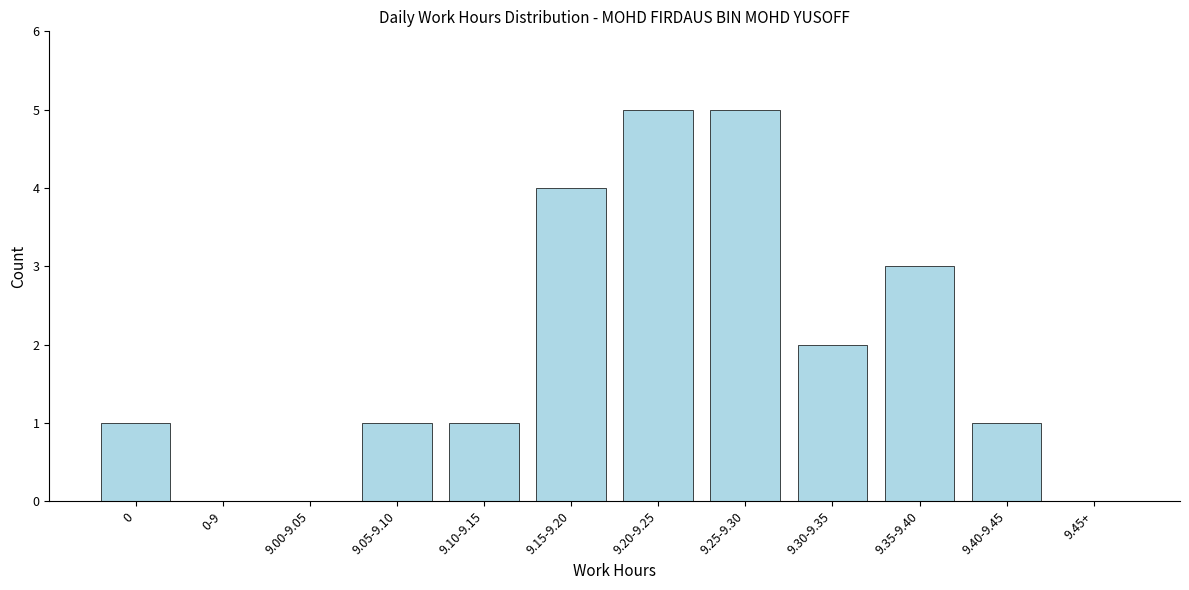

Reading left to right, list all the values displayed in this chart.

0=1	0-9=0	9.00-9.05=0	9.05-9.10=1	9.10-9.15=1	9.15-9.20=4	9.20-9.25=5	9.25-9.30=5	9.30-9.35=2	9.35-9.40=3	9.40-9.45=1	9.45+=0